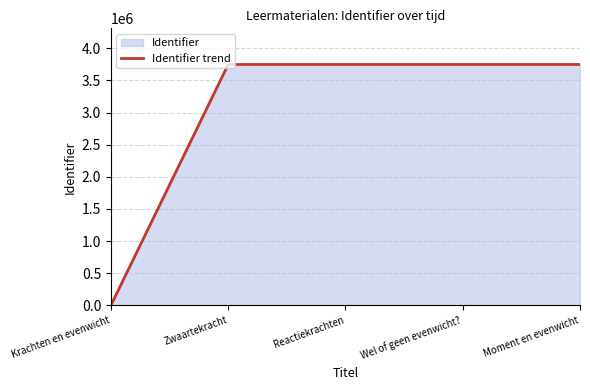

At which label is the value closest to 1874660?

Zwaartekracht